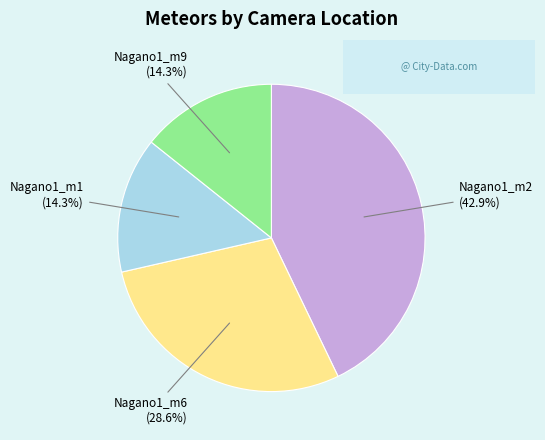

Combined, do Nagano1_m6 and Nagano1_m1 account for over 50%?

No